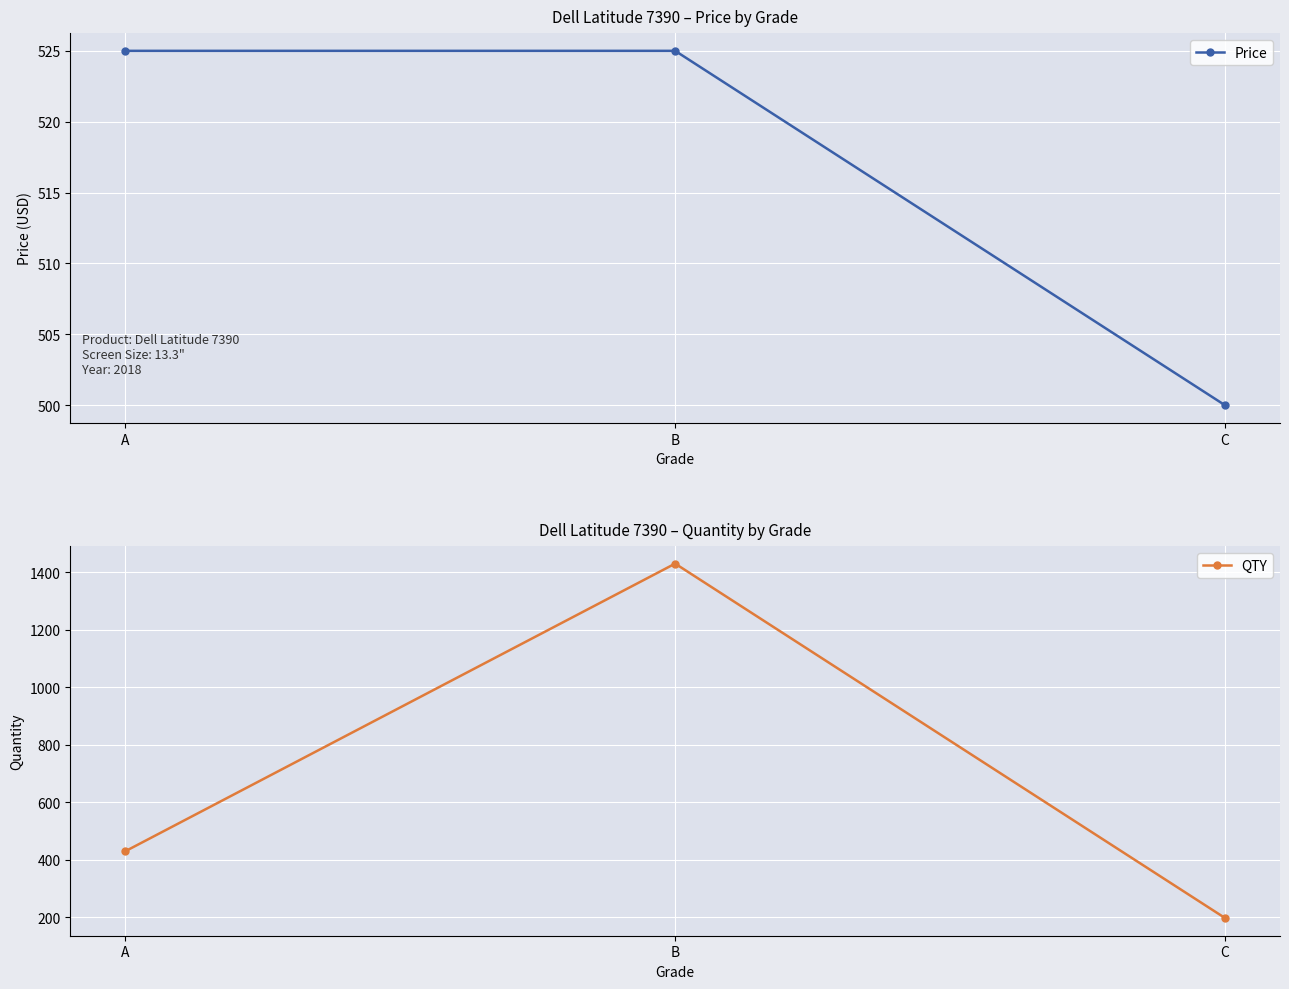

Reading right to left, list all the values displayed in this chart.

Price: C=500	B=525	A=525
QTY: C=198	B=1430	A=430